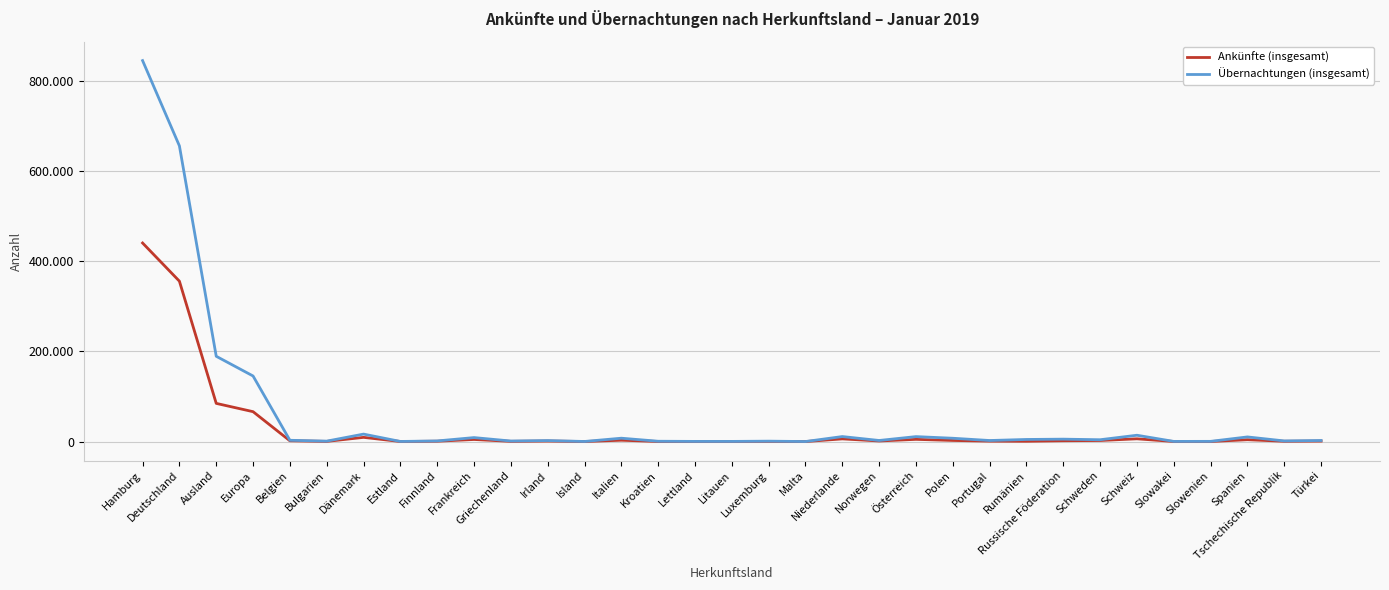

What are all the series names shown in the legend?

Ankünfte (insgesamt), Übernachtungen (insgesamt)